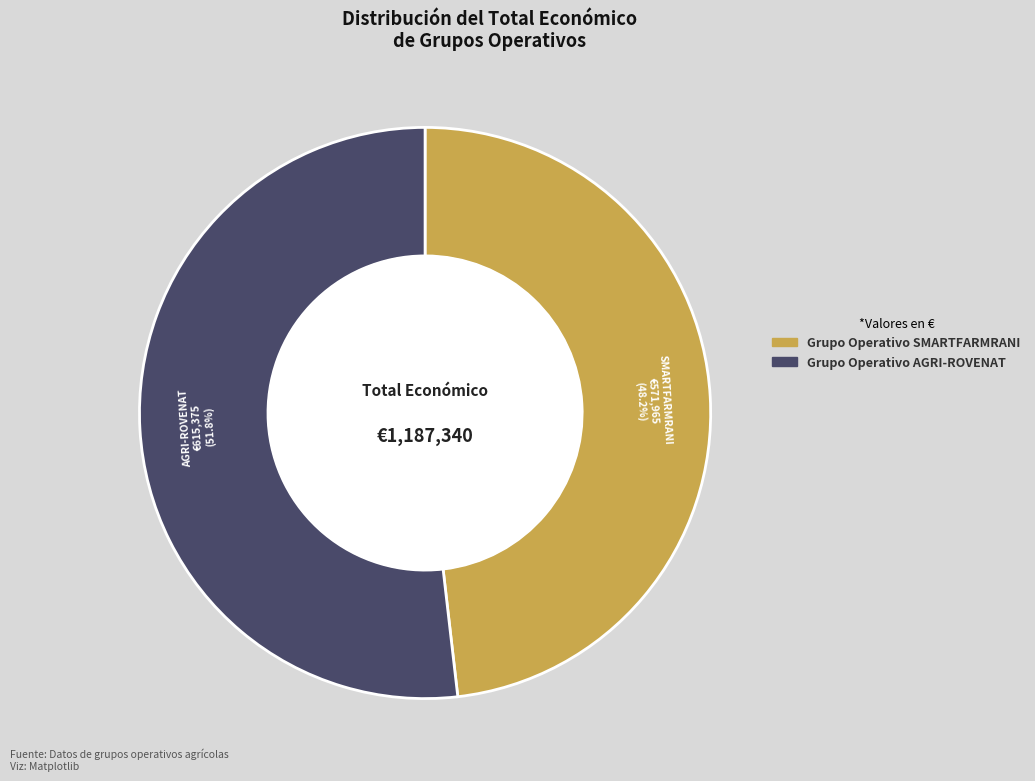

Does any single category account for the majority?

Yes